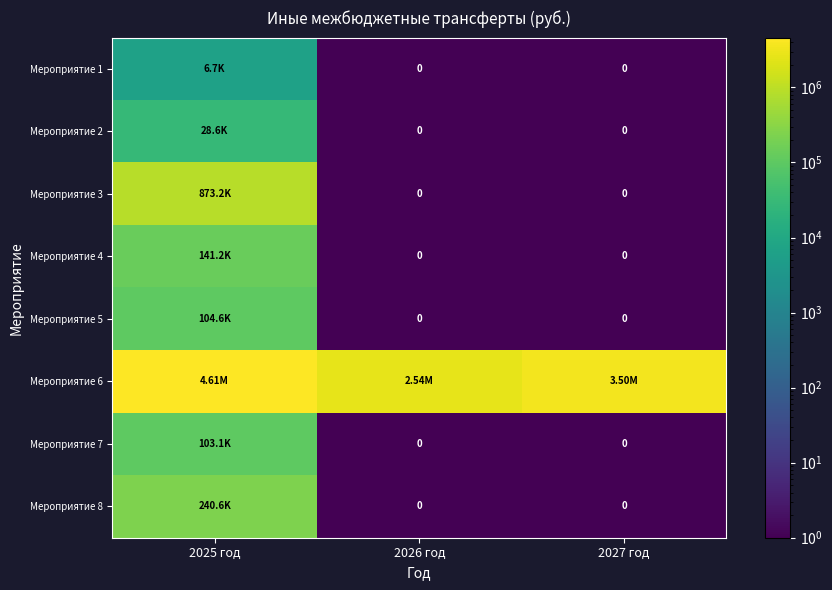

Between 2027 год and 2026 год, which is larger?

2027 год